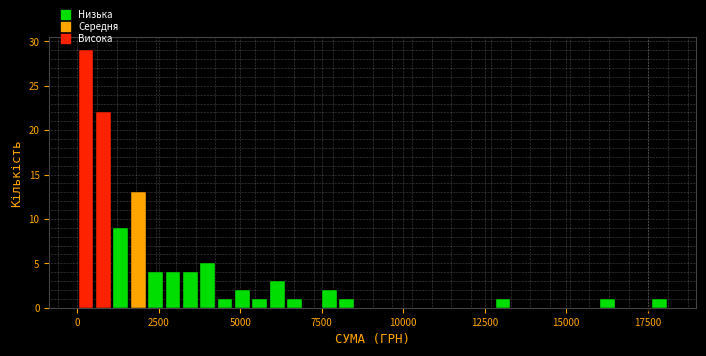

Around what value on the x-axis is the tallest bar? Give the approximate position of its centre, as read against the axis.

500